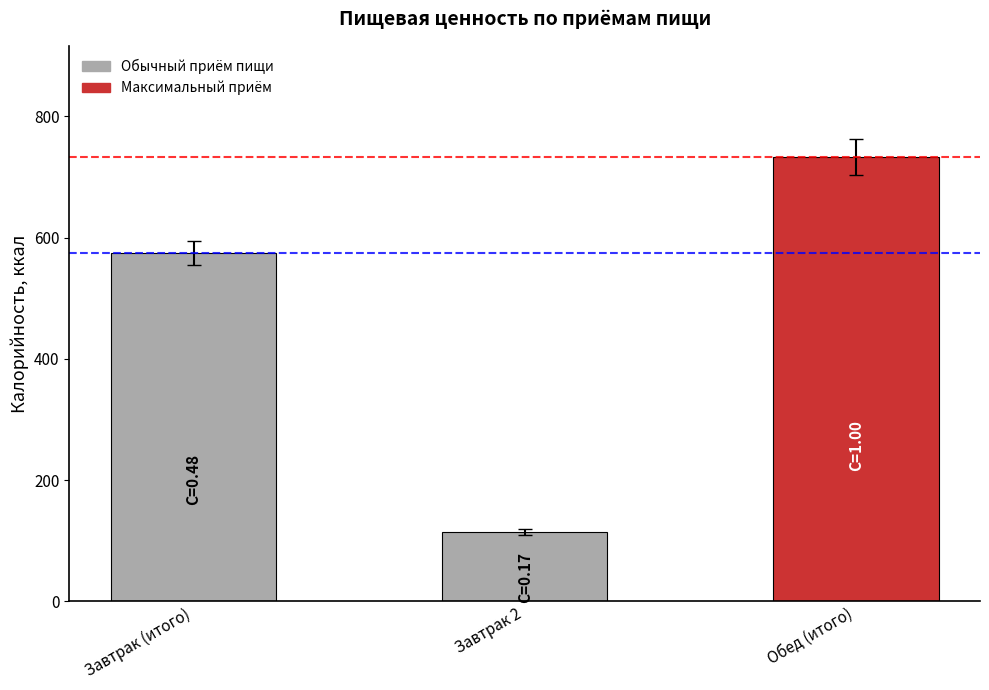

What is the label of the 3rd bar from the right?

Завтрак (итого)